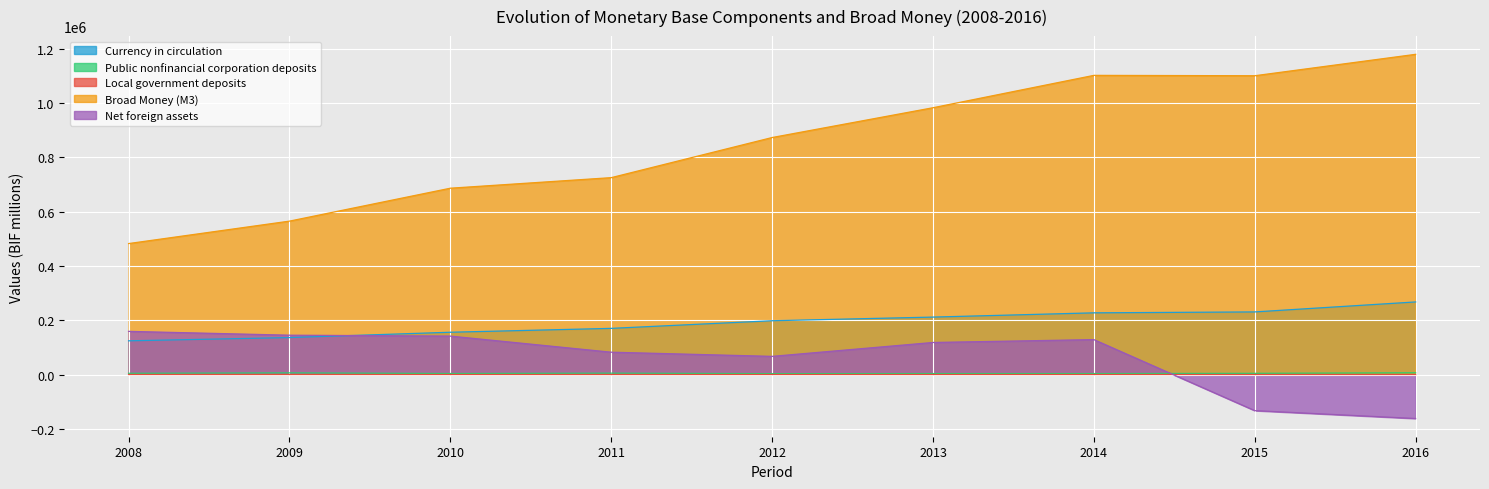

Which series has the largest range (max minus min)?

Broad Money (M3)